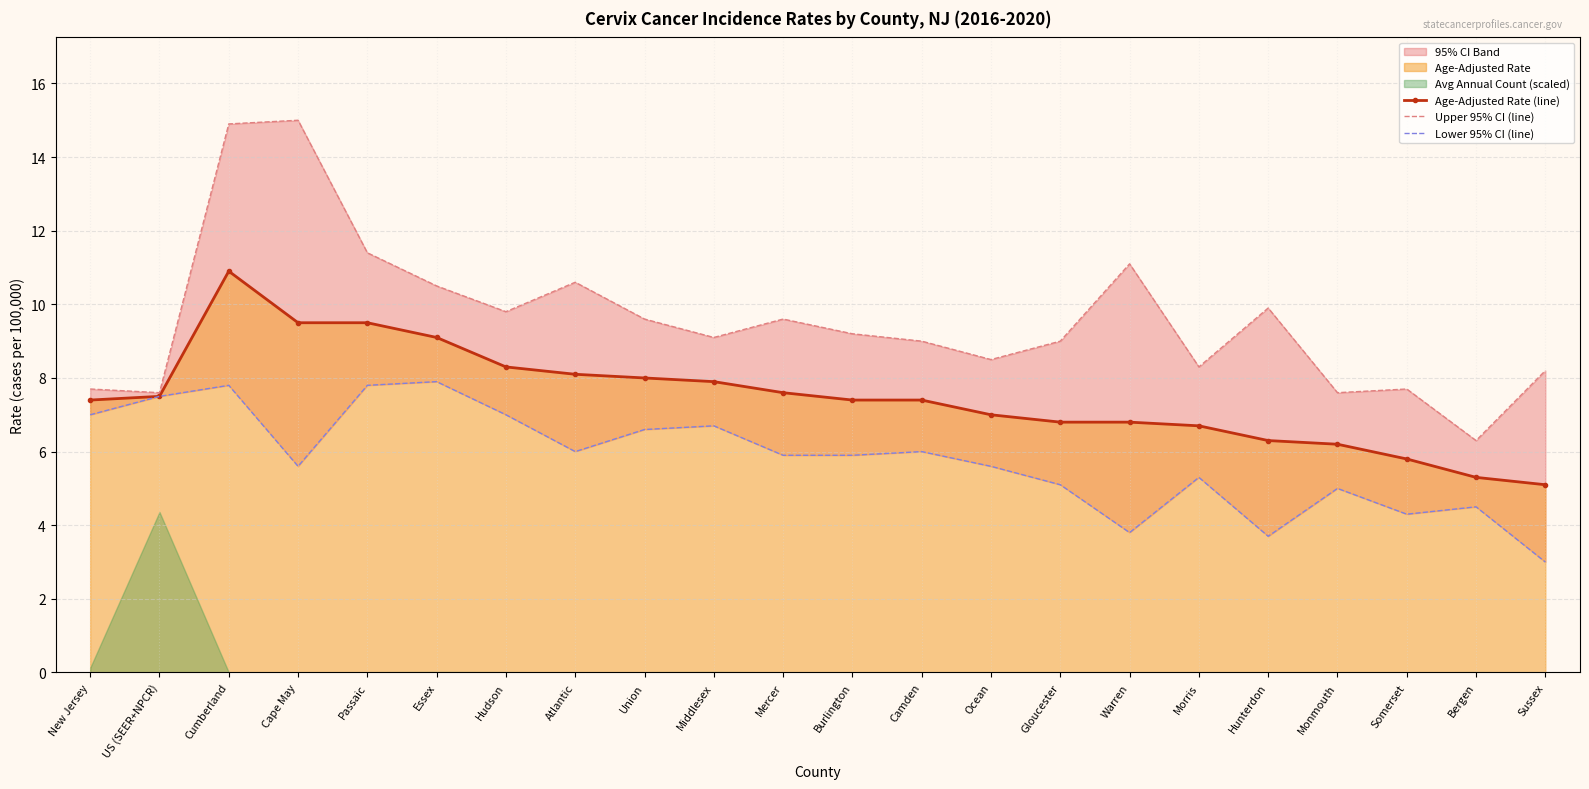

True or false: Lower 95% CI (line) and Age-Adjusted Rate (line) cross at least once.

False